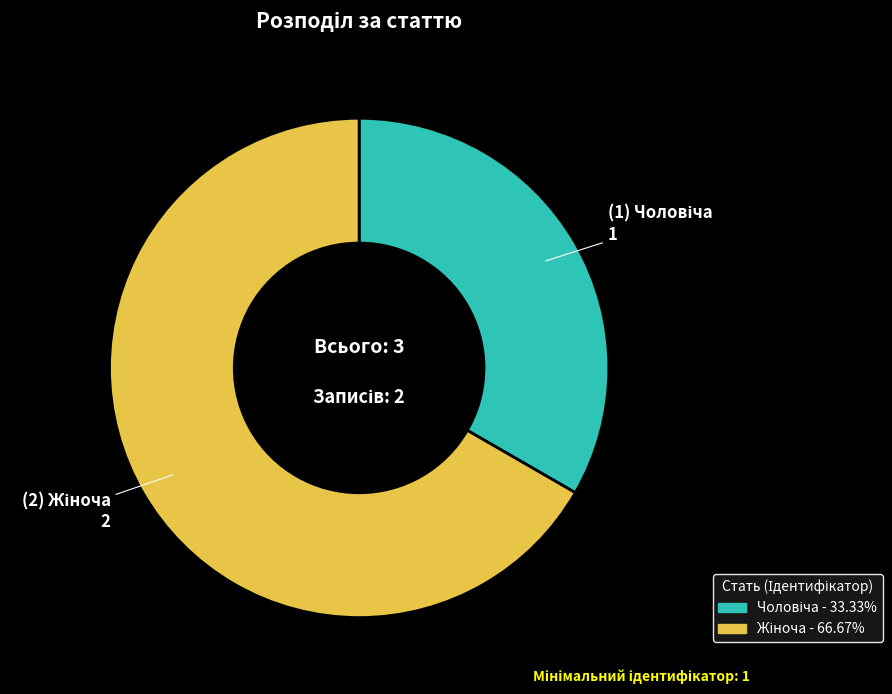

Does any single category account for the majority?

Yes